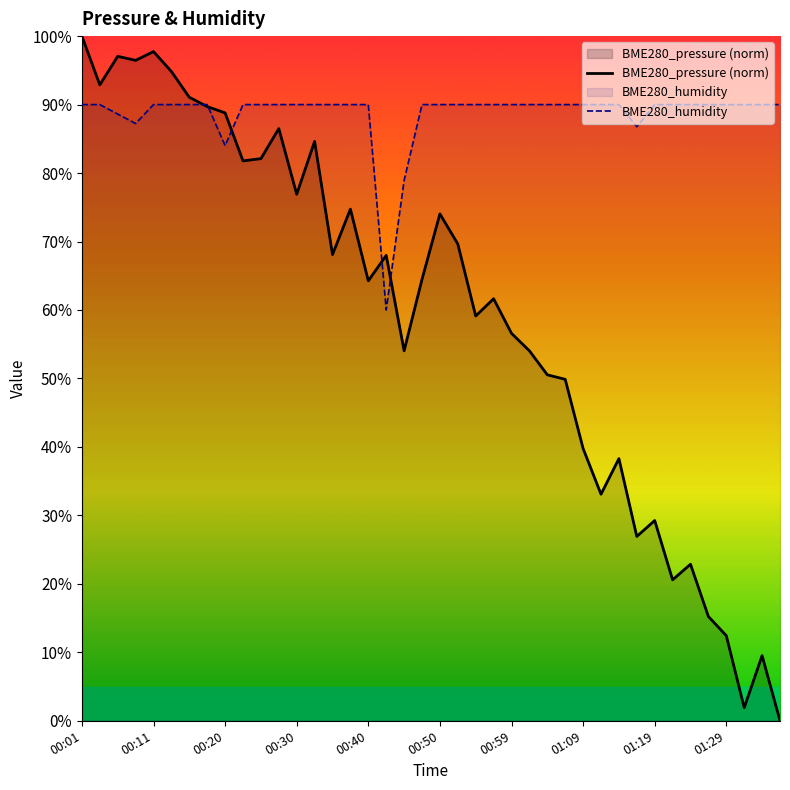

How many intersections are there between BME280_pressure (norm) and BME280_humidity?

5